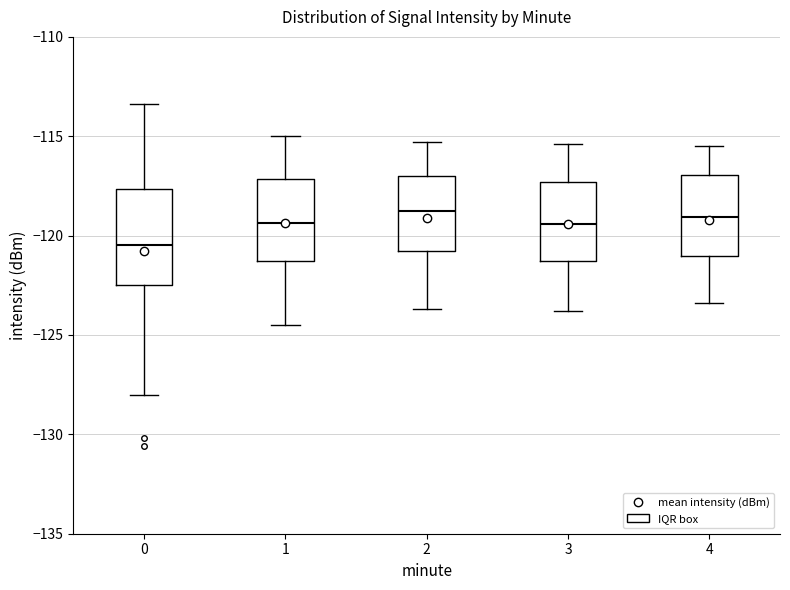

Reading left to right, read every box against the y-axis: the position of its median line, the range the box covers, and the ends of its whiskers. The values are not printed on the chart, so give them approximately, as read against the axis.

0: median -120.5, box -122.5 to -117.5, whiskers -128.0 to -113.5
1: median -119.5, box -121.5 to -117.0, whiskers -124.5 to -115.0
2: median -118.5, box -121.0 to -117.0, whiskers -123.5 to -115.5
3: median -119.5, box -121.5 to -117.5, whiskers -124.0 to -115.5
4: median -119.0, box -121.0 to -117.0, whiskers -123.5 to -115.5